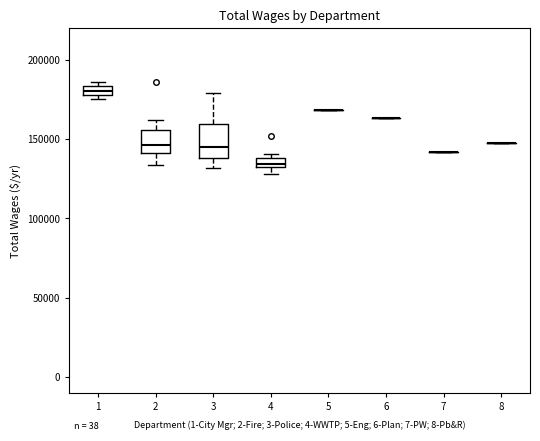

Comparing the boxes themselves (not the whiskers), which one is the tallest?

3